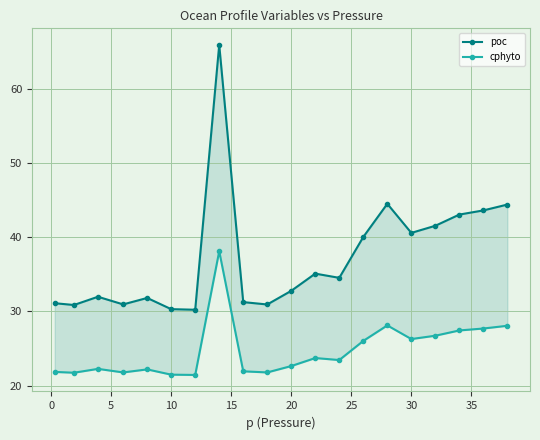

What are all the series names shown in the legend?

poc, cphyto